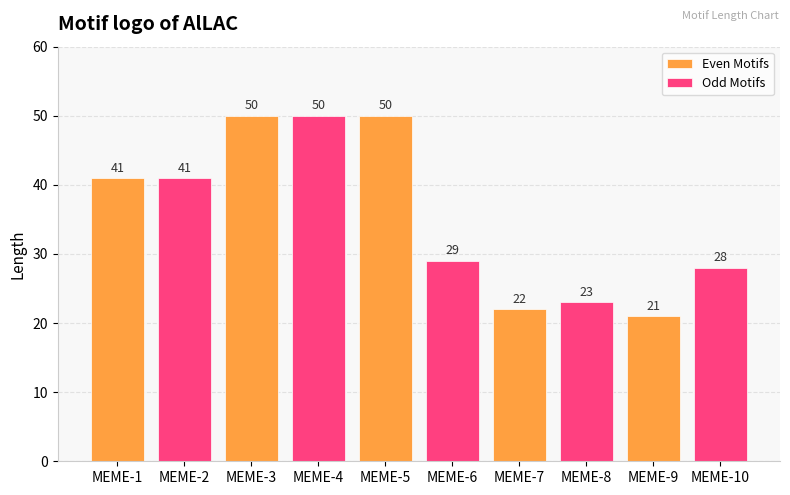

What is the value of the Odd Motifs bar at the 3rd from the left?

29